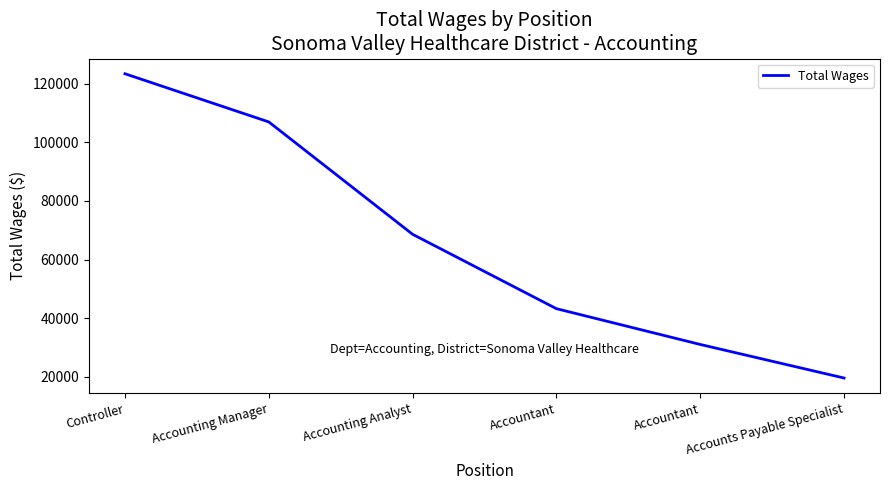

What is the smallest value displayed?

19518